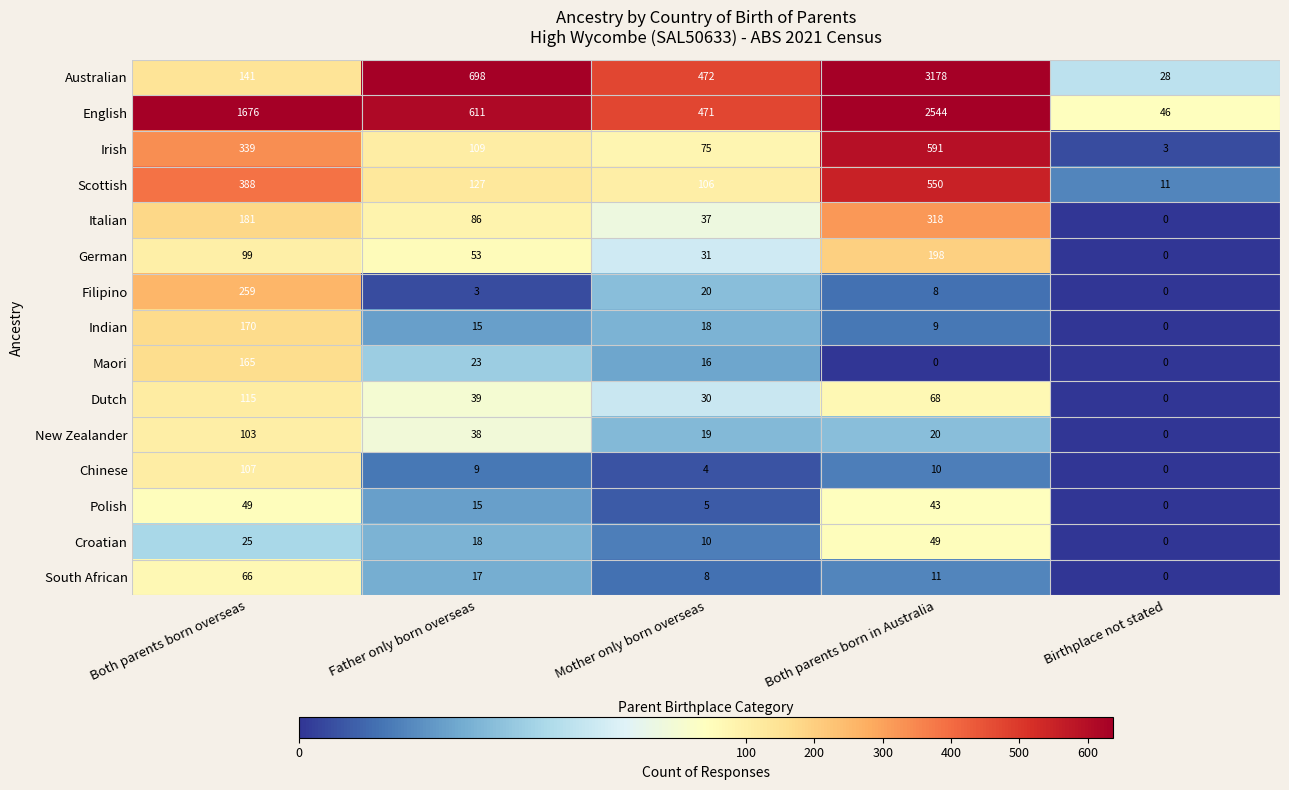

Which series changed the most between Both parents born in Australia and Birthplace not stated?

Australian